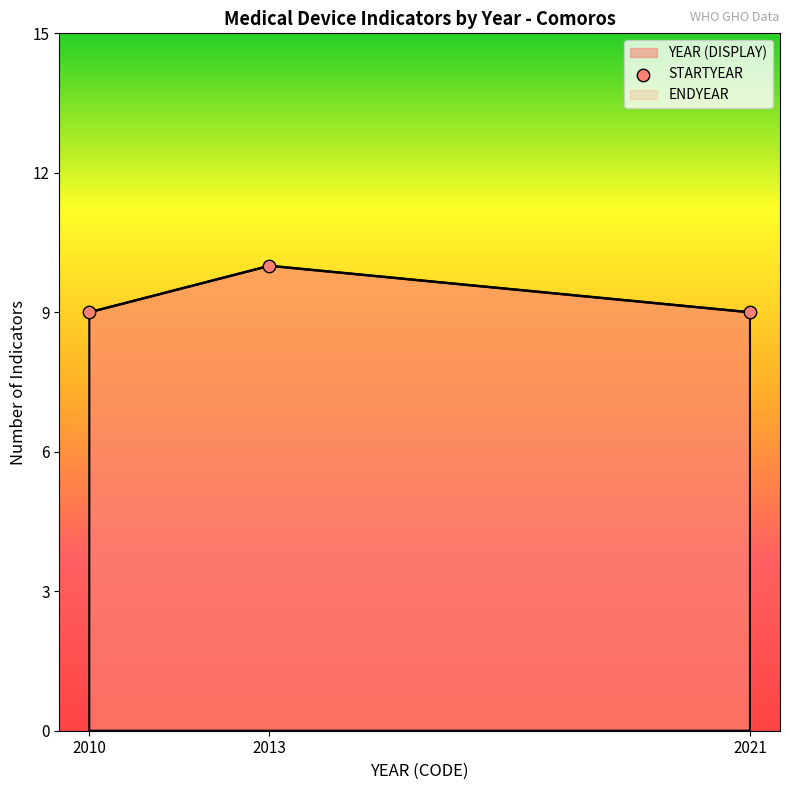

What is the change in value from 2013 to 2021?

-1